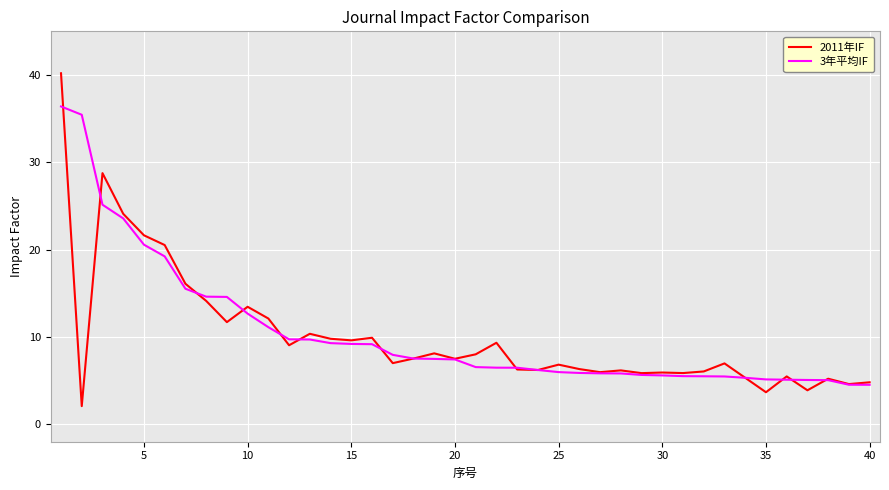

What is the lowest value of the 3年平均IF series?

4.5